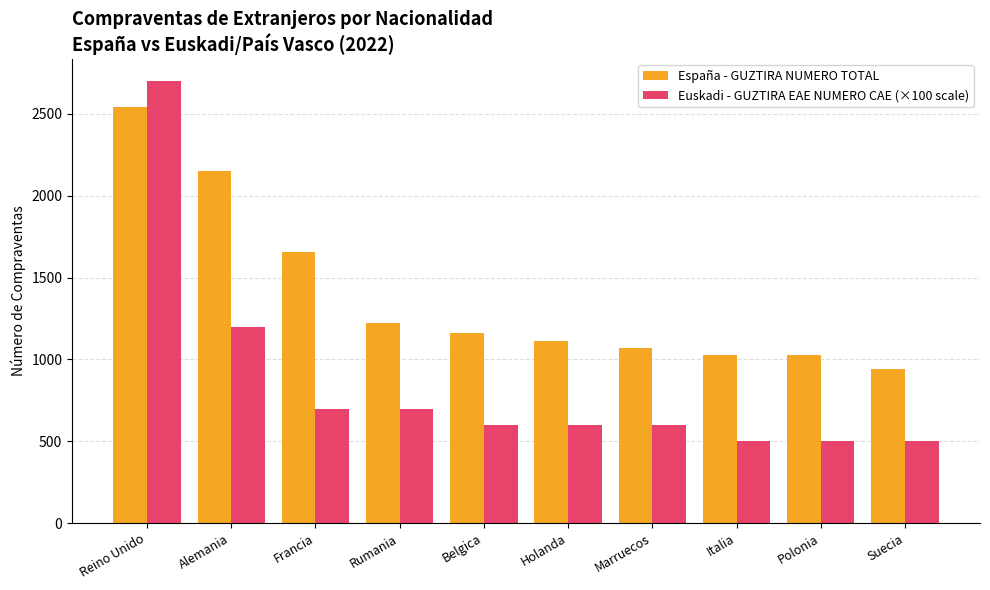

What value does the España - GUZTIRA NUMERO TOTAL series have at Holanda, to the nearest 100?

1100